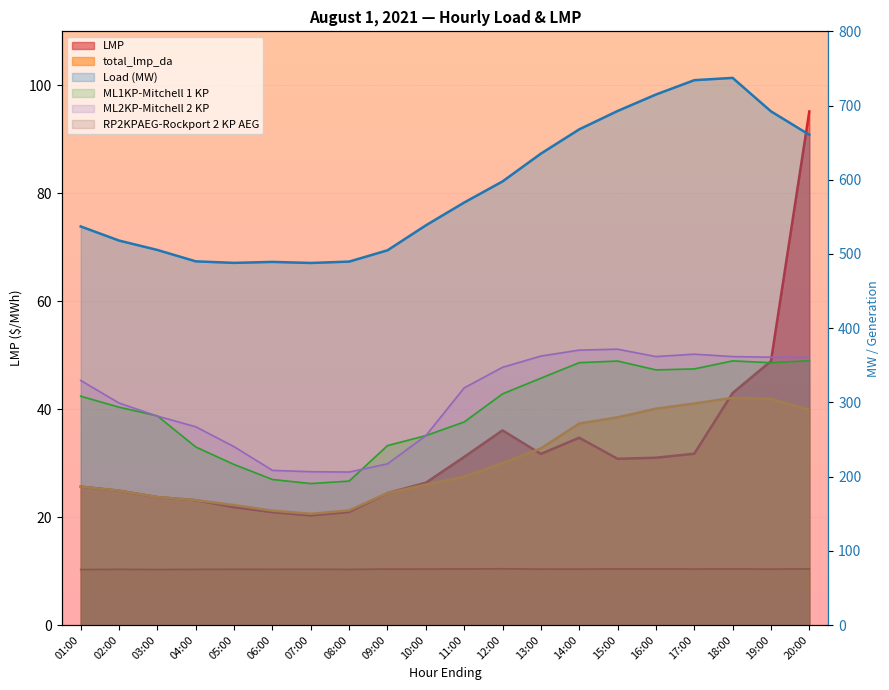

What value does the data have at 16:00?

714.9